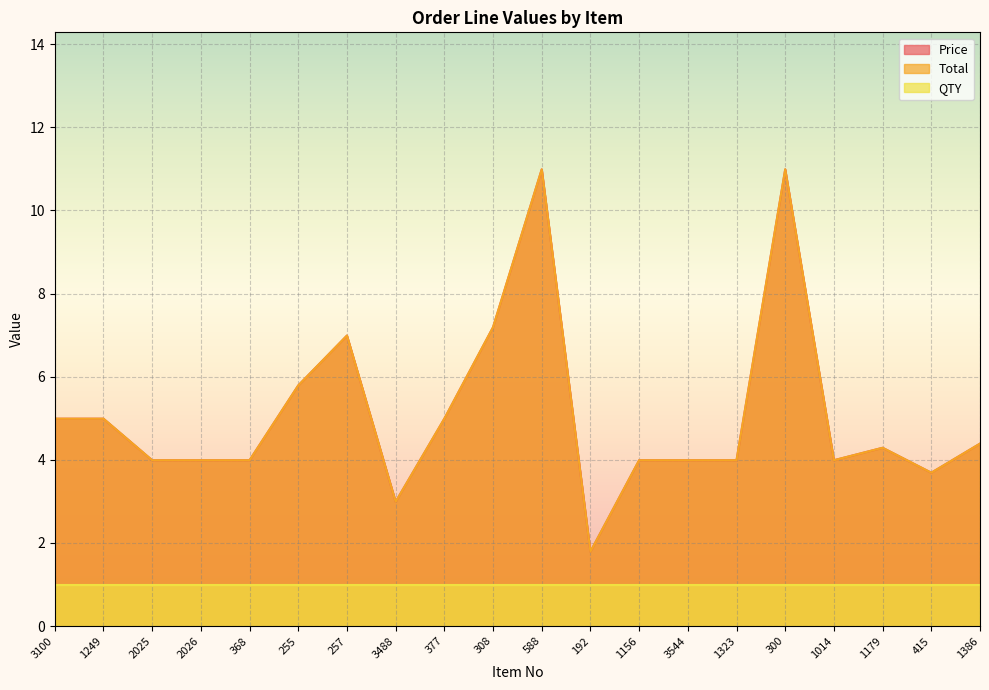

Which series has the largest total across all categories?

Price